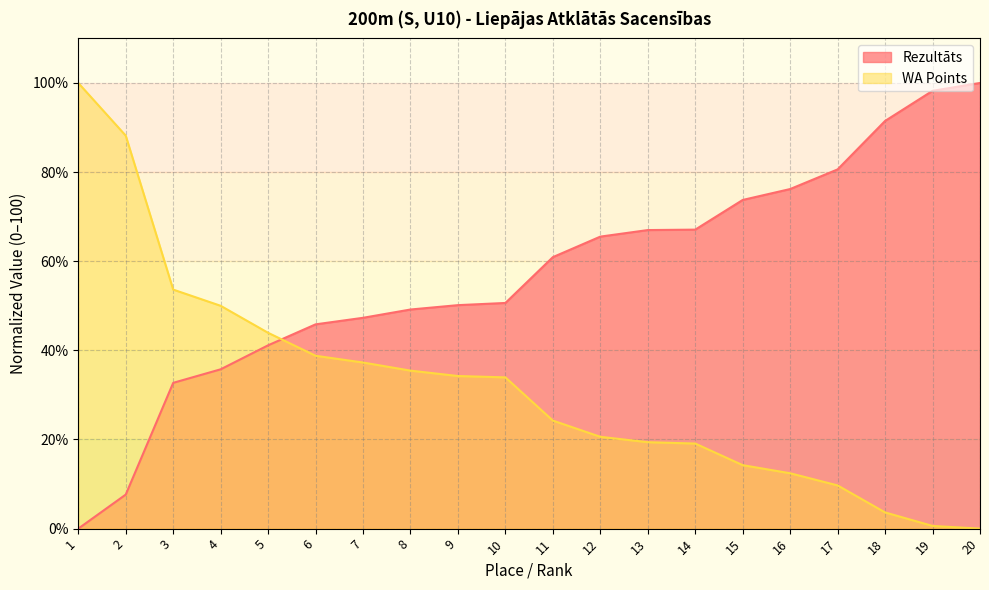

How many categories are shown in the chart?

20